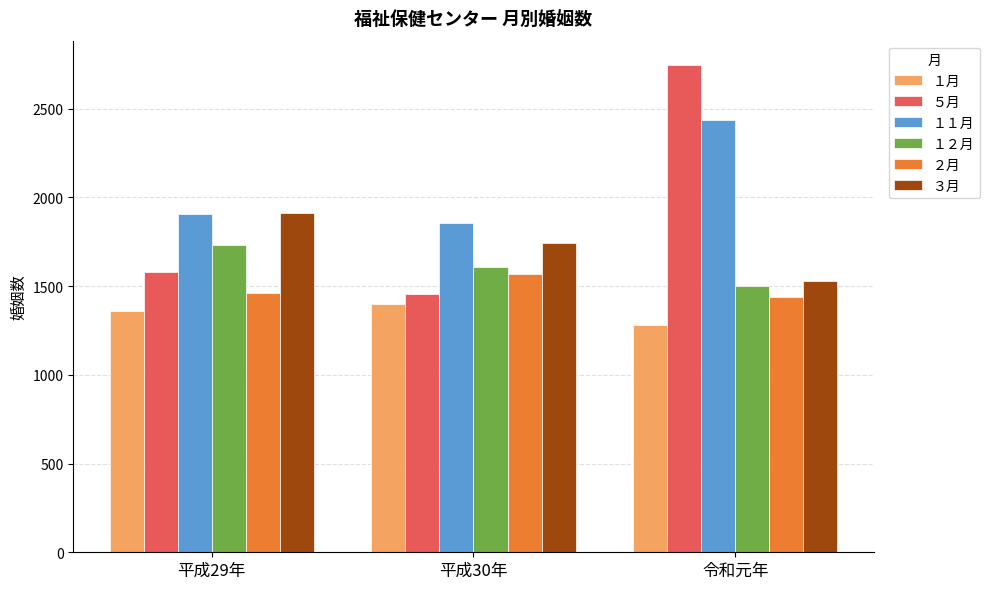

Reading left to right, list all the values displayed in this chart.

１月: 1362	1397	1283
５月: 1579	1456	2746
１１月: 1907	1858	2436
１２月: 1730	1608	1500
２月: 1462	1571	1439
３月: 1911	1745	1527